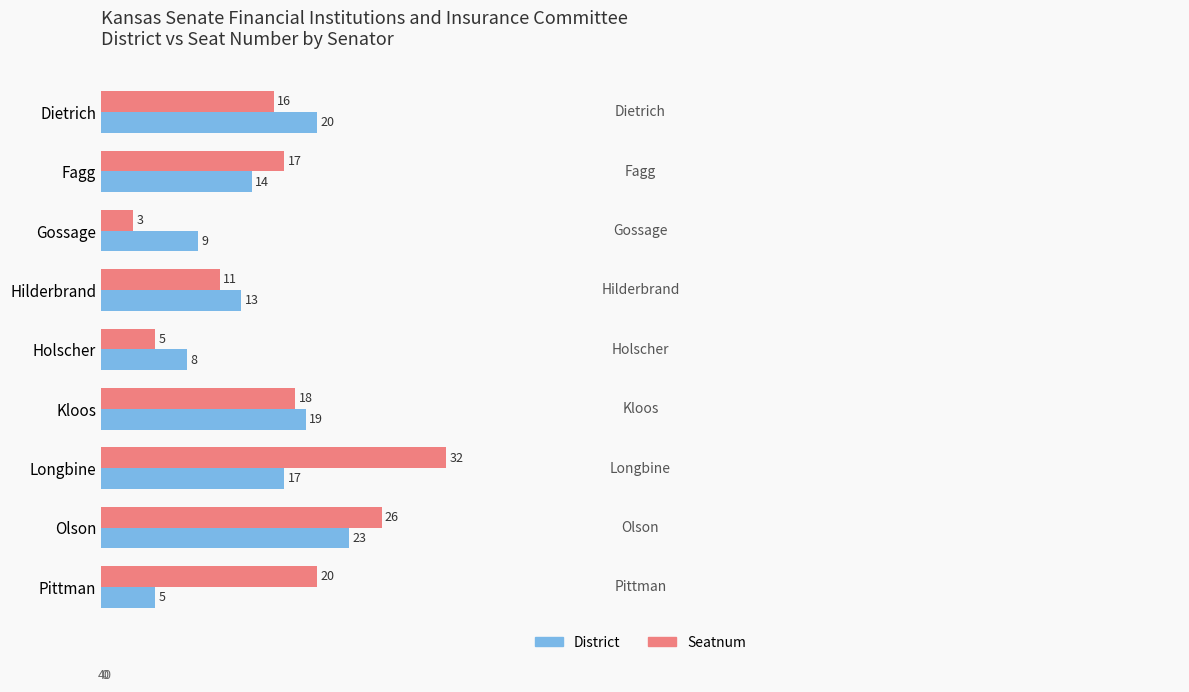

What are all the series names shown in the legend?

District, Seatnum